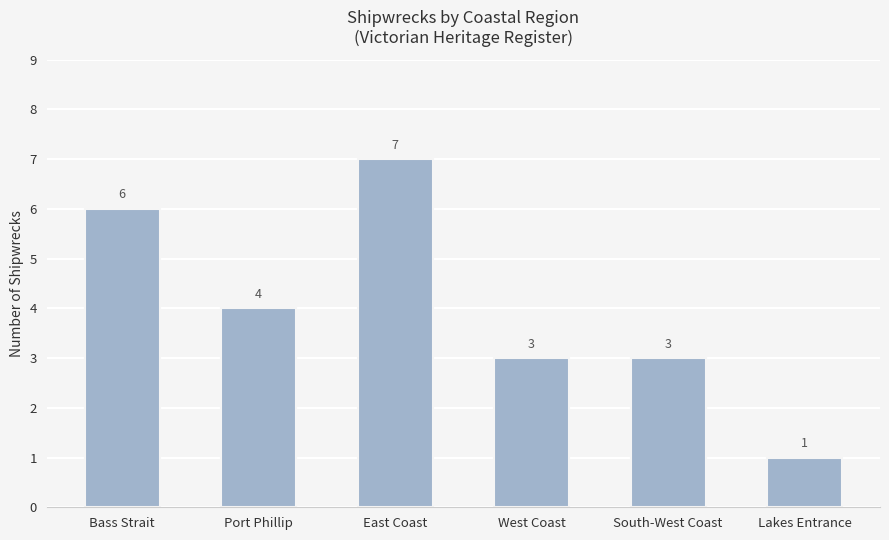

At which category does the chart reach its peak across all series?

East Coast